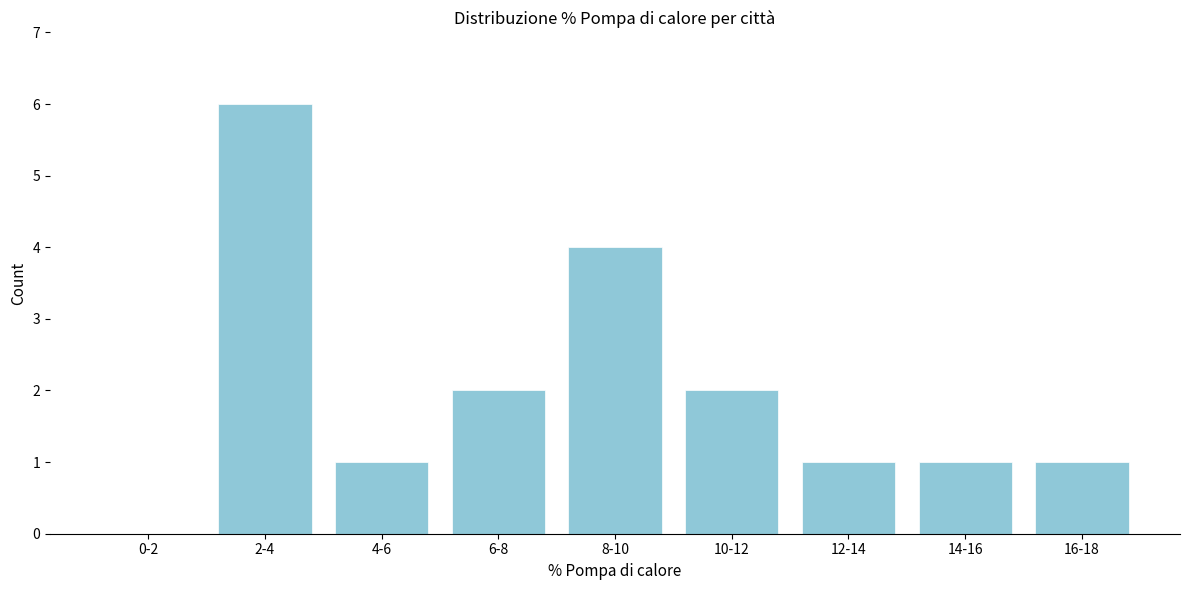

Reading left to right, extract all data points from this chart.

0-2=0	2-4=6	4-6=1	6-8=2	8-10=4	10-12=2	12-14=1	14-16=1	16-18=1